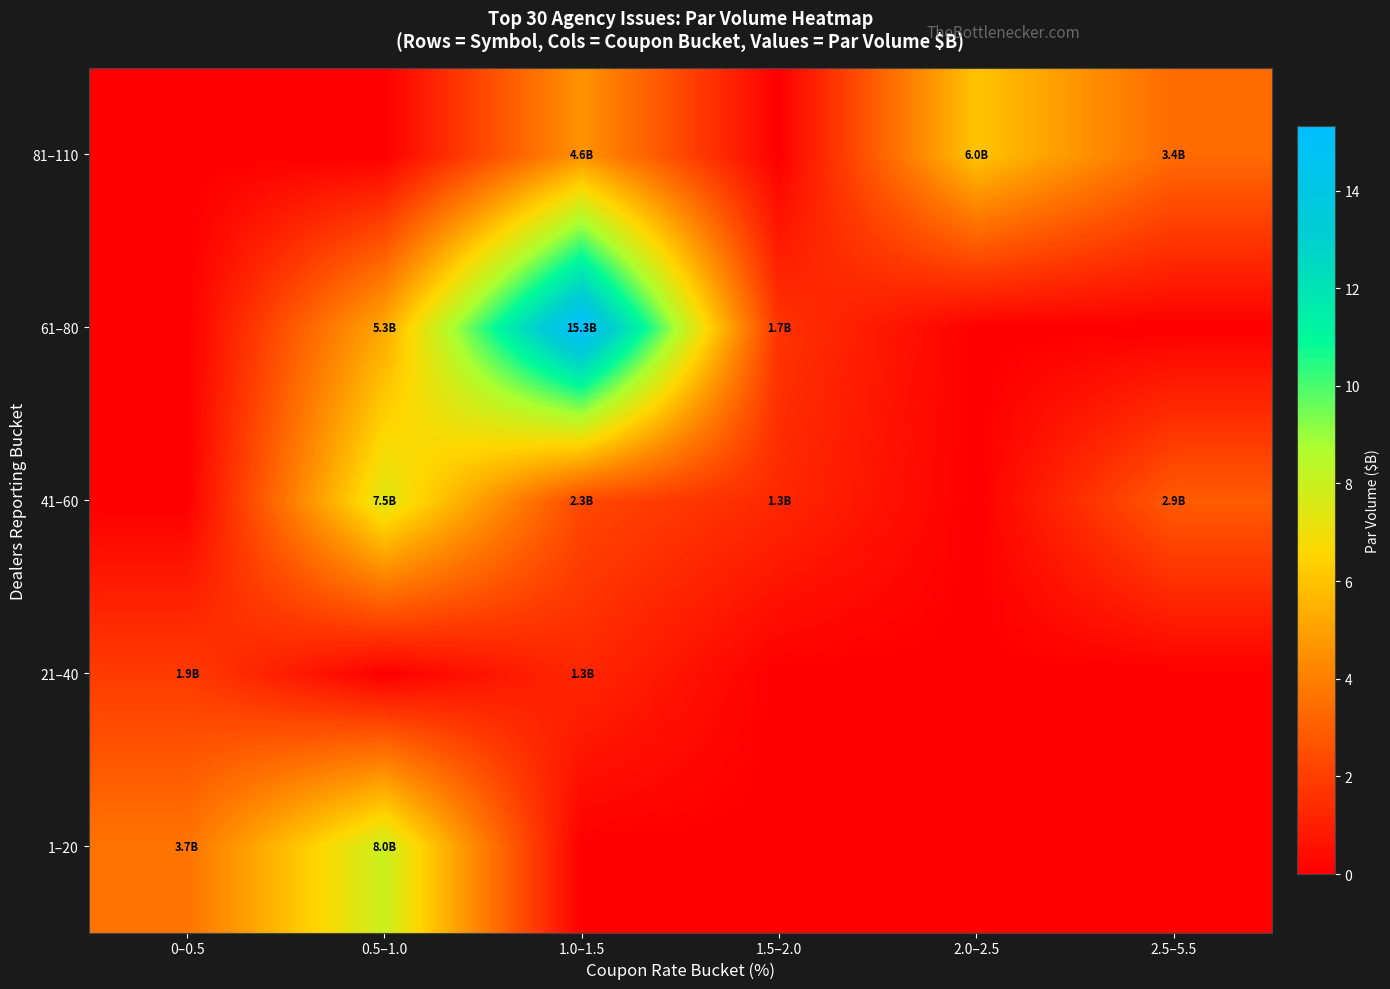

Which has a higher value, 2.5–5.5 or 0–0.5?

0–0.5